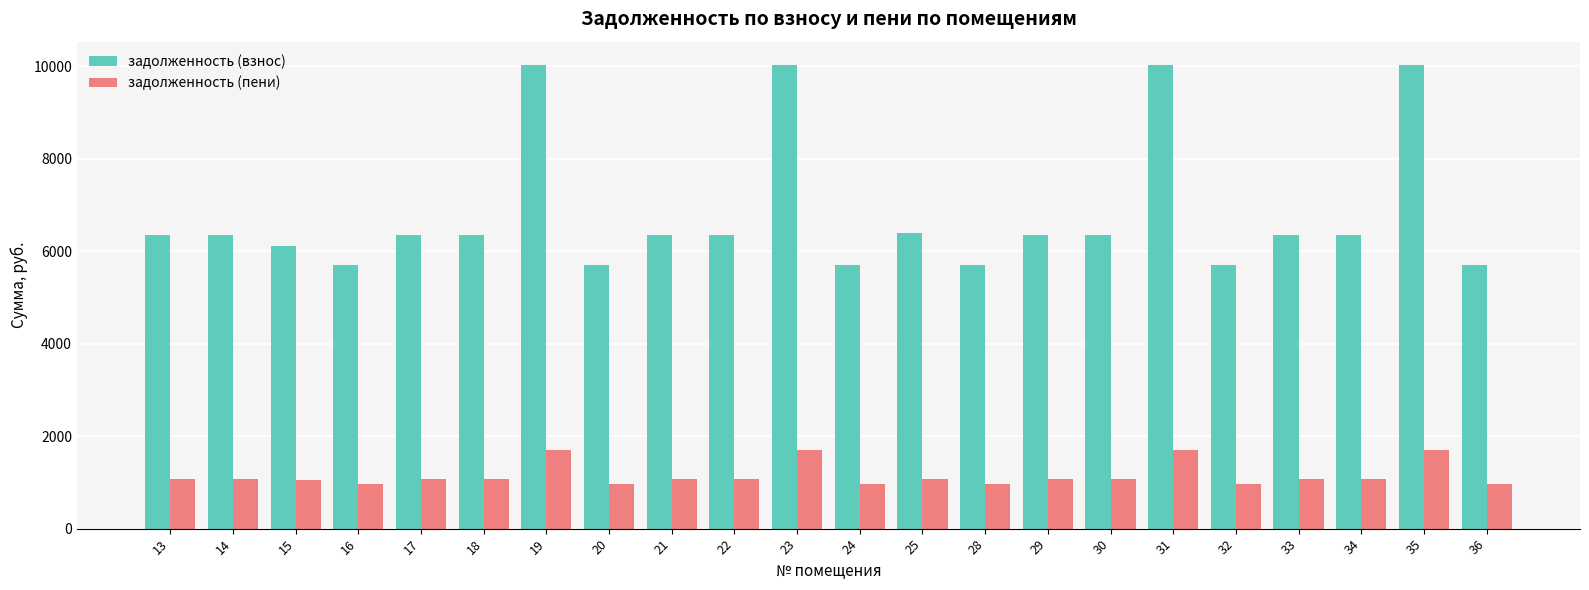

What is the sum of all задолженность (пени) values?

25566.5